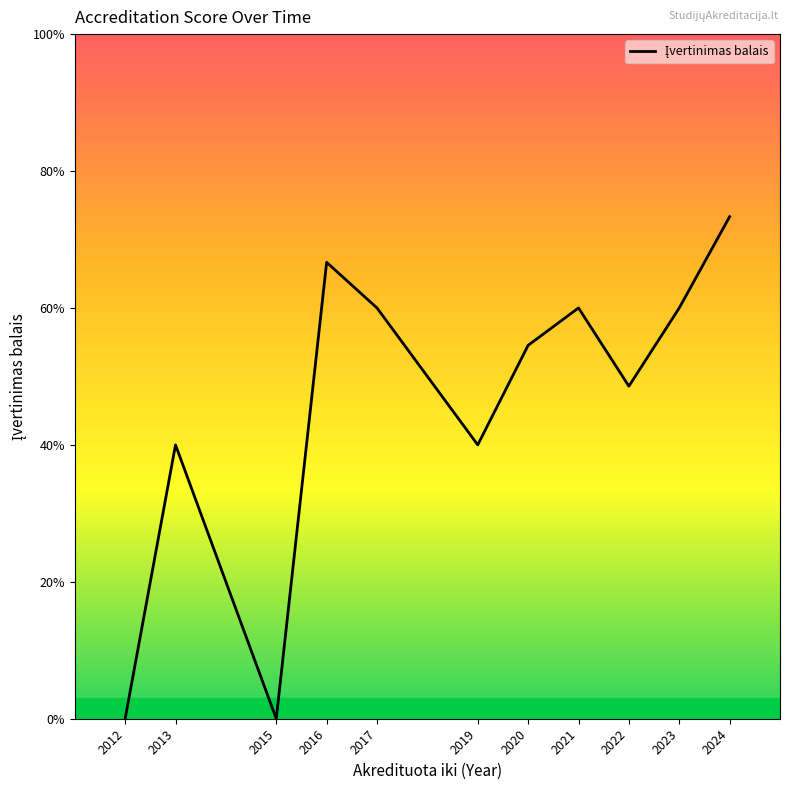

Is this an area chart (filled region under the line)?

Yes